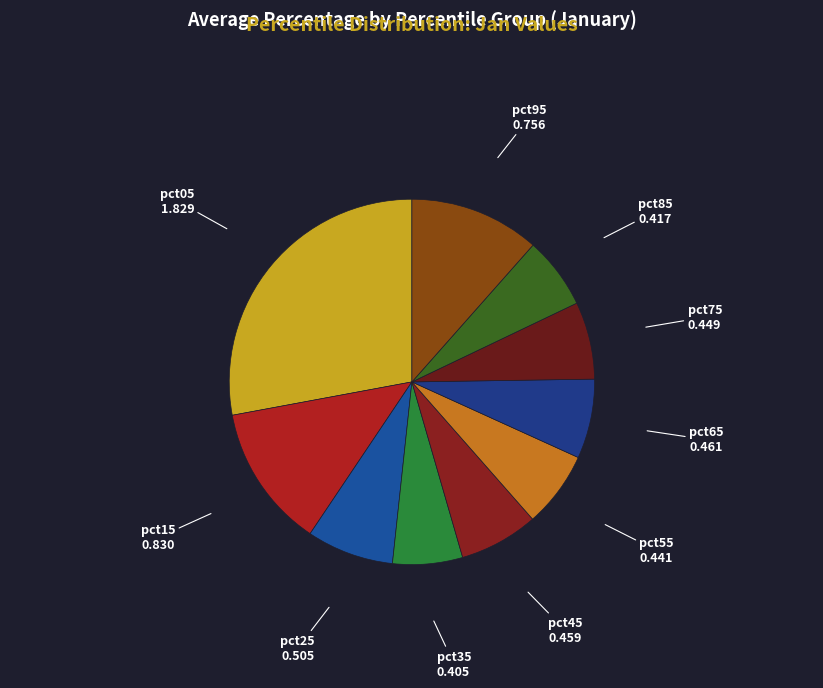

Which has a higher value, pct85 or pct05?

pct05